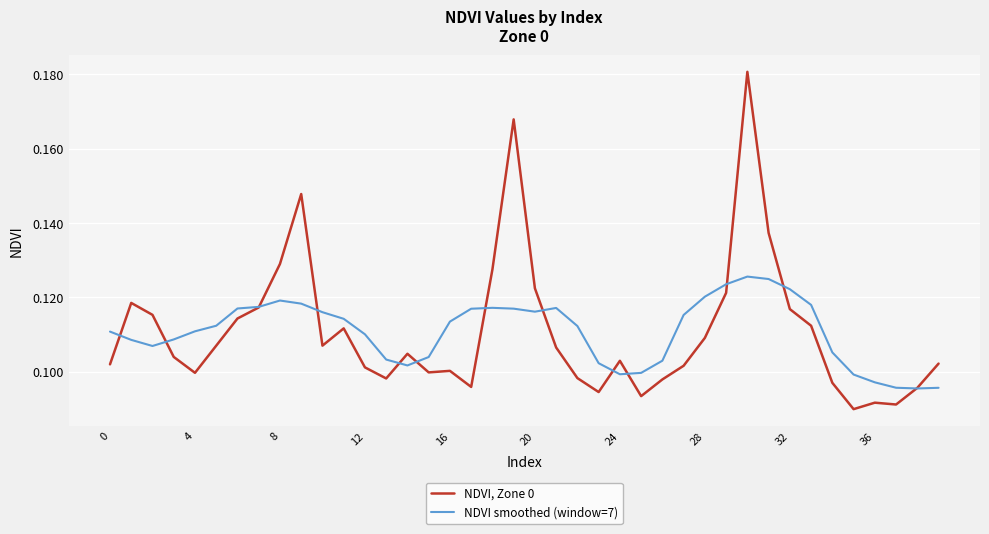

Rank the series by their maximum value, from lowest to highest.

NDVI smoothed (window=7), NDVI, Zone 0